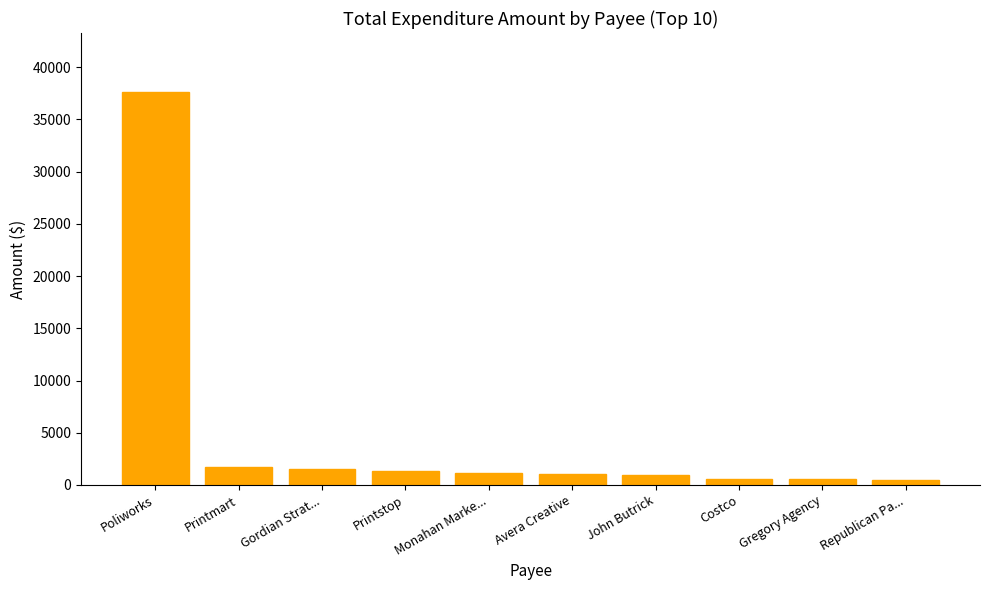

The chart shows a value of 1701.0 at Printmart. True or false?

True